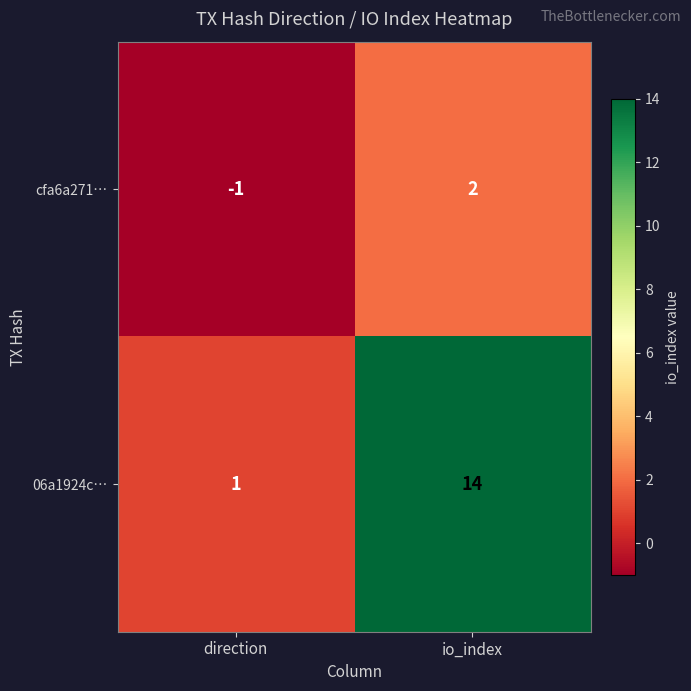

Reading left to right, extract all data points from this chart.

cfa6a271…: direction=-1	io_index=2
06a1924c…: direction=1	io_index=14